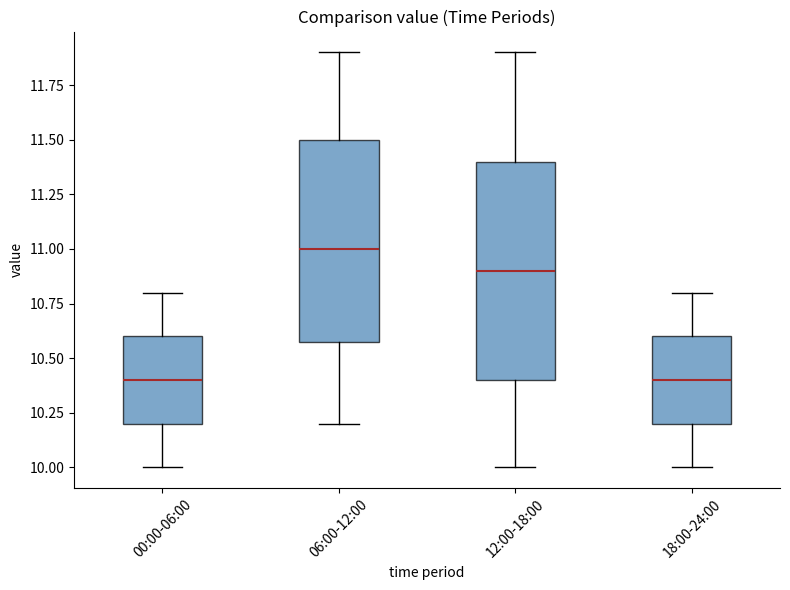

Reading left to right, read every box against the y-axis: the position of its median line, the range the box covers, and the ends of its whiskers. The values are not printed on the chart, so give them approximately, as read against the axis.

00:00-06:00: median 10.4, box 10.2 to 10.6, whiskers 10.0 to 10.8
06:00-12:00: median 11.0, box 10.6 to 11.5, whiskers 10.2 to 11.9
12:00-18:00: median 10.9, box 10.4 to 11.4, whiskers 10.0 to 11.9
18:00-24:00: median 10.4, box 10.2 to 10.6, whiskers 10.0 to 10.8